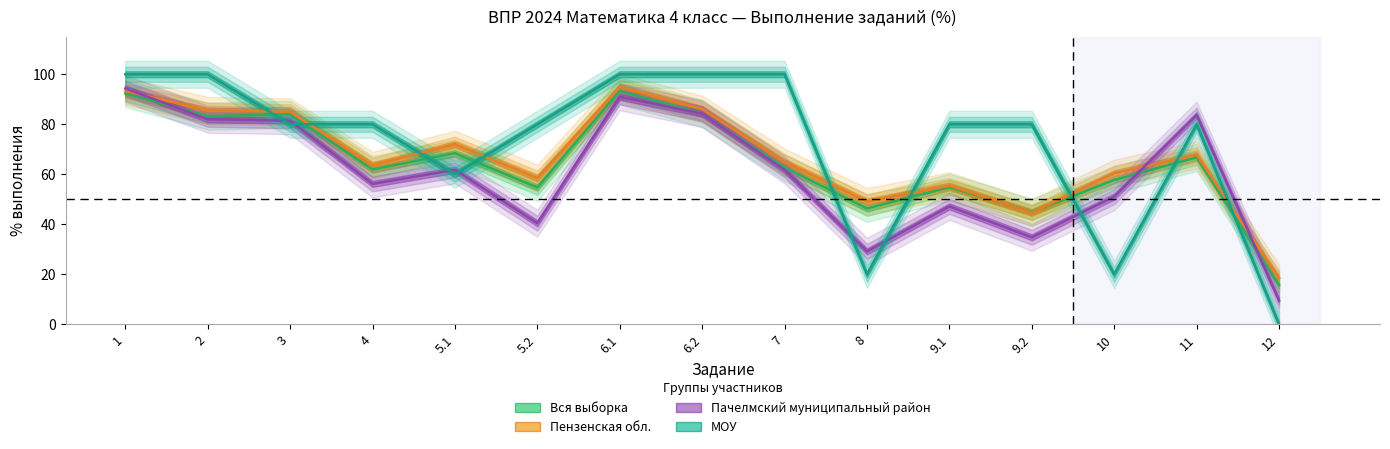

What is the difference between the second highest and minimum values in the Вся выборка series?

76.5